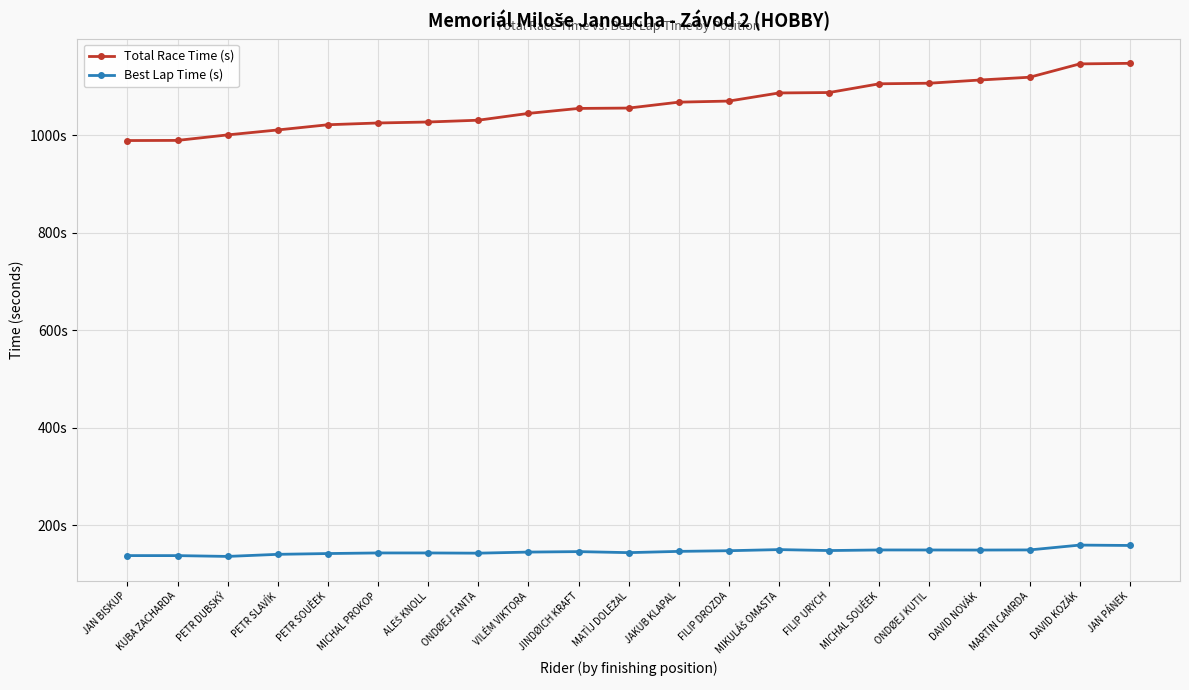

What are all the series names shown in the legend?

Total Race Time (s), Best Lap Time (s)